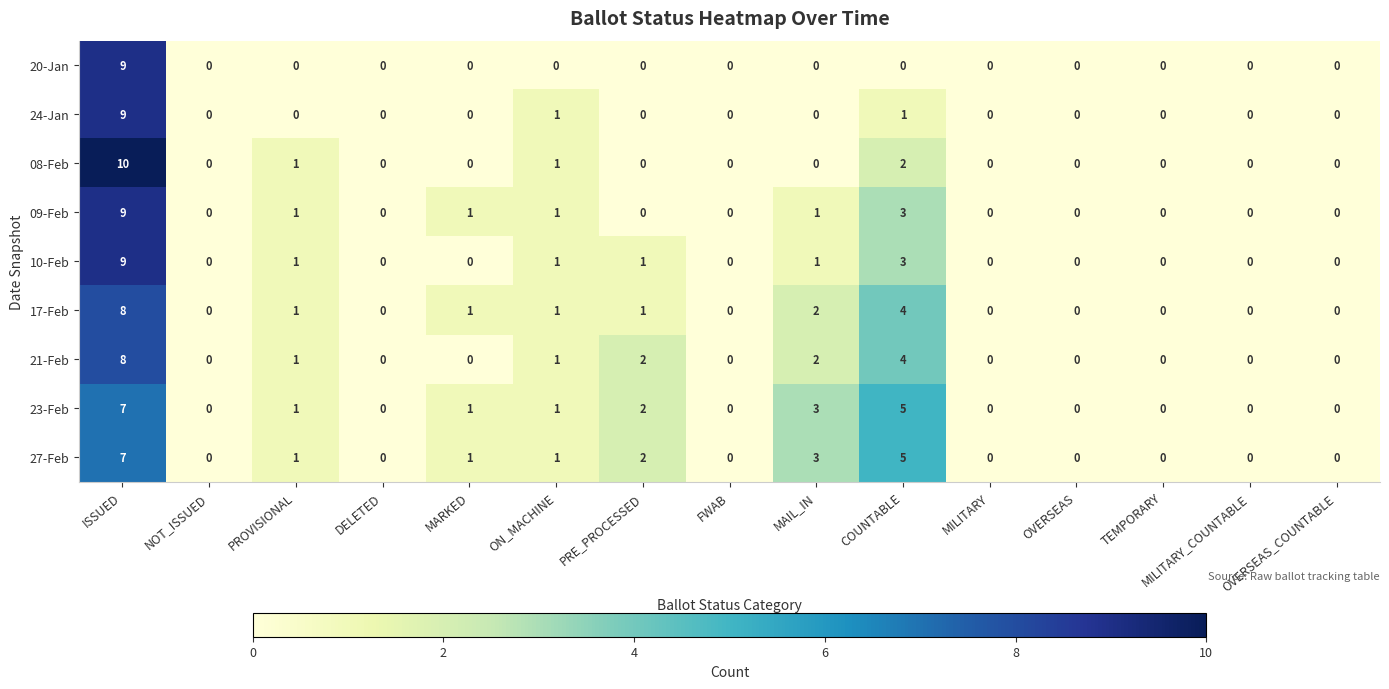

At which category is the sum across all series the highest?

ISSUED